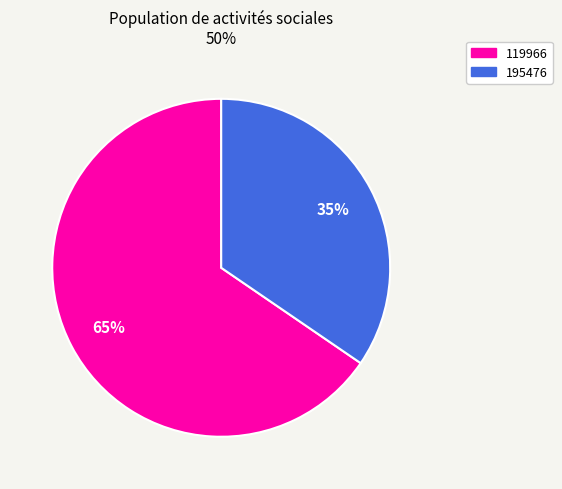

Is the sum of 119966 and 195476 greater than half?

Yes